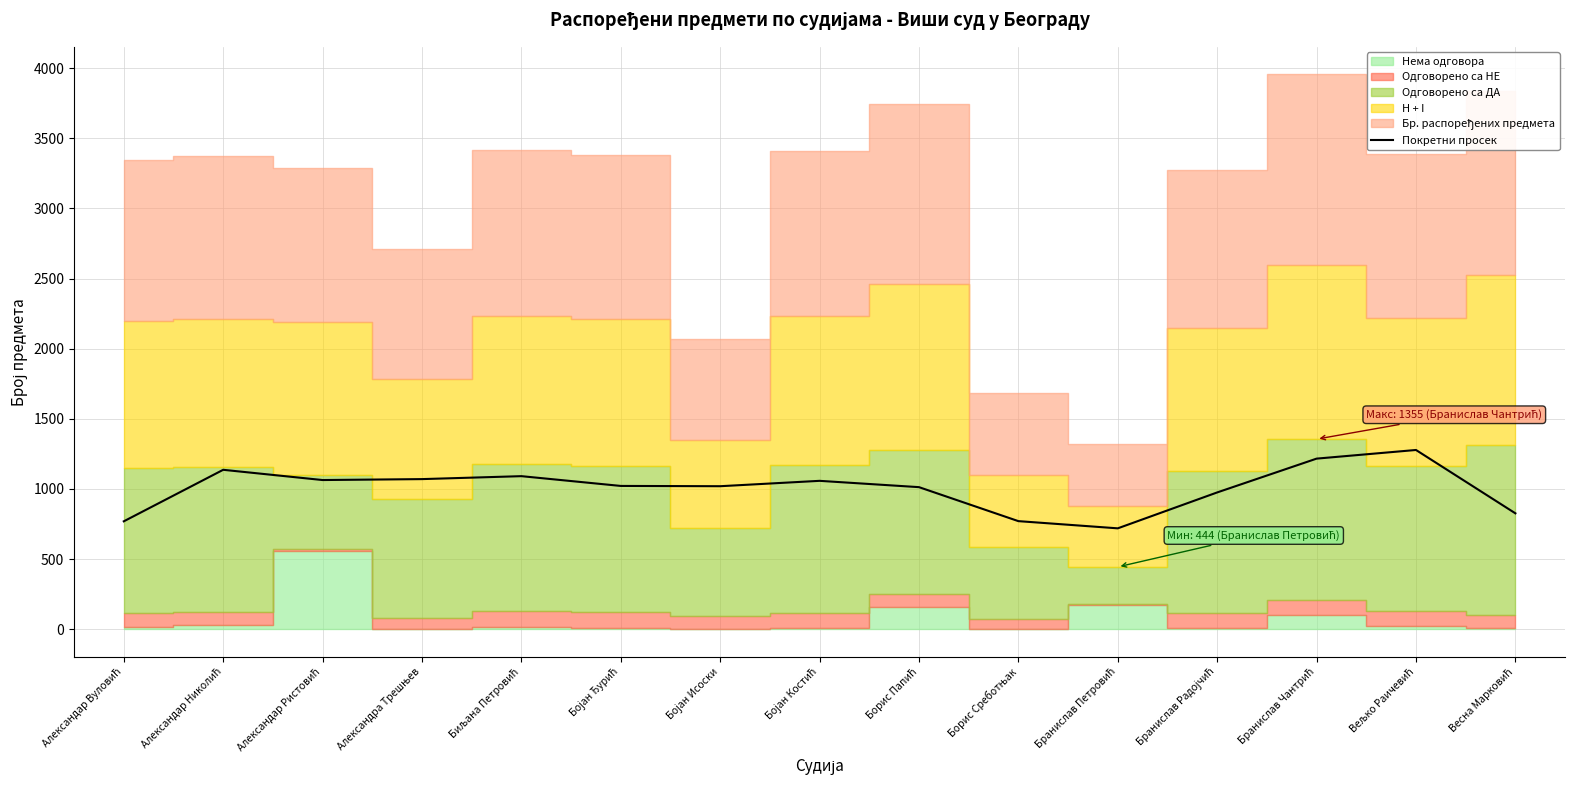

What is the smallest value displayed?

719.0